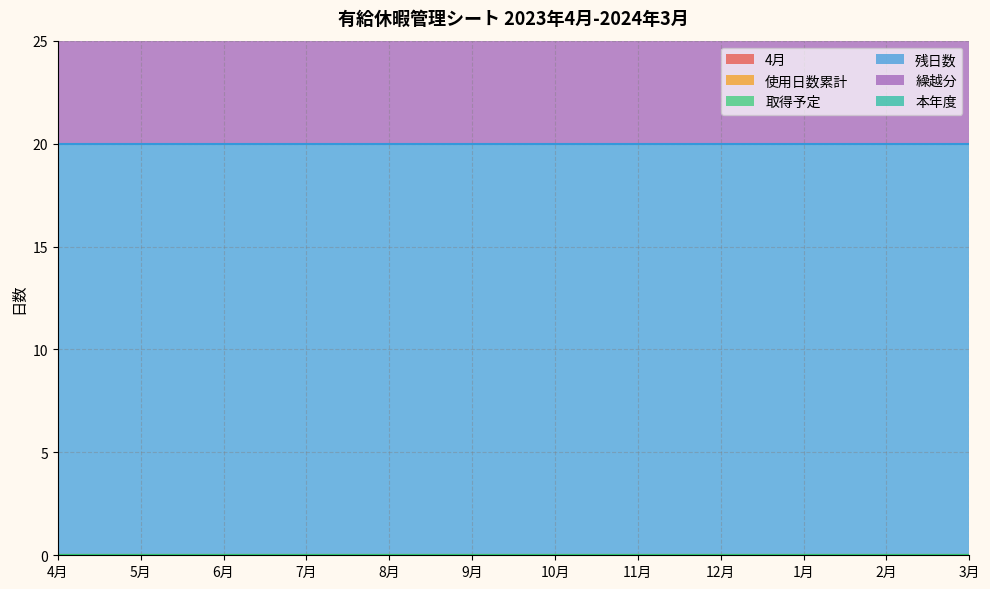

Which series changed the most between 10月 and 3月?

4月